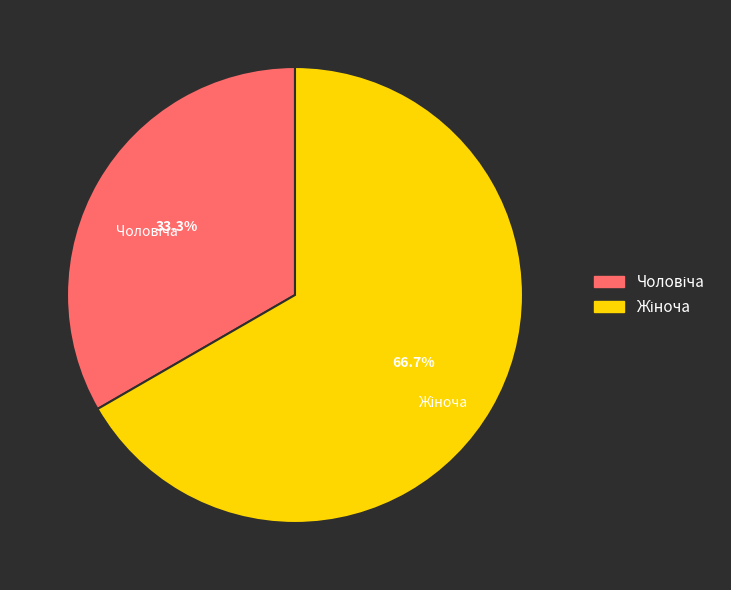

Is there a majority slice in this chart?

Yes